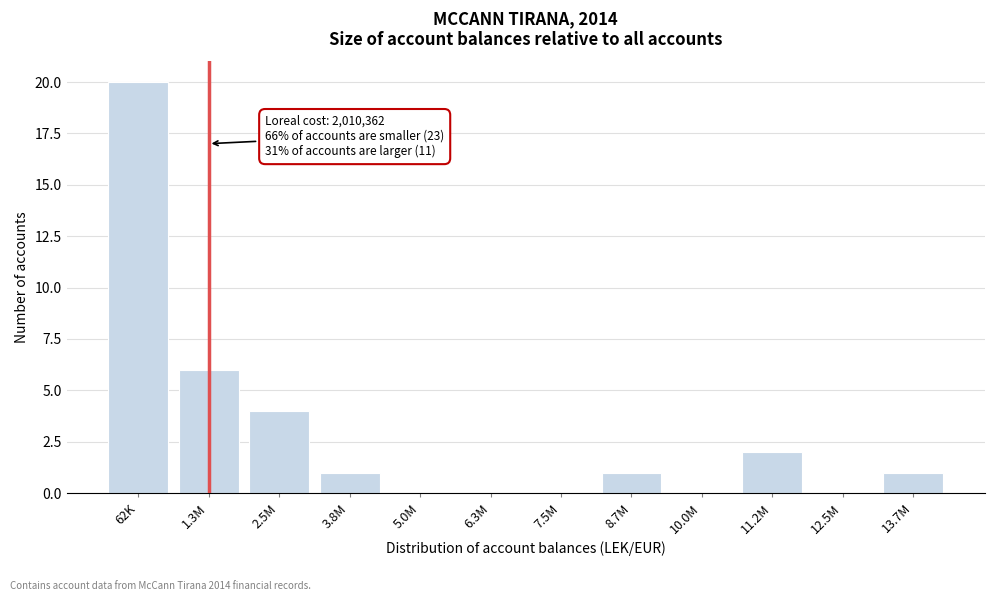

Reading left to right, what are all the values shown in this chart?

62K=20	1.3M=6	2.5M=4	3.8M=1	5.0M=0	6.3M=0	7.5M=0	8.7M=1	10.0M=0	11.2M=2	12.5M=0	13.7M=1